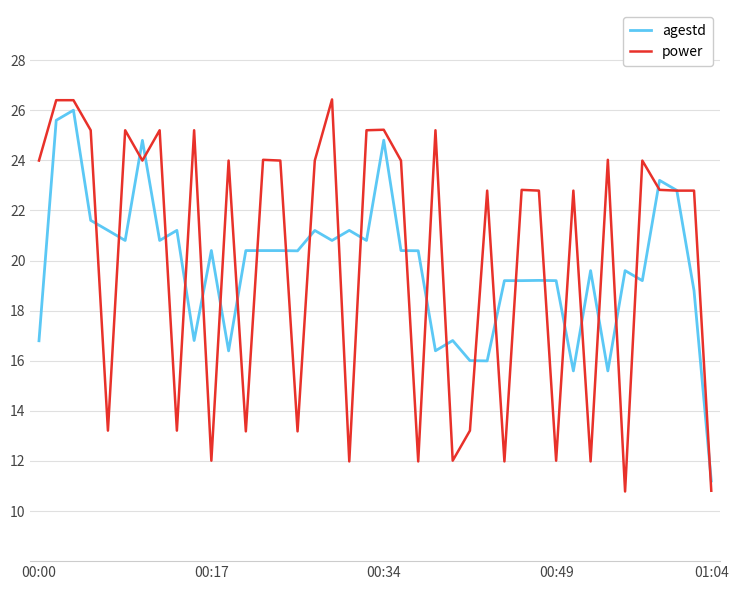

What is the minimum value for agestd?

11.2